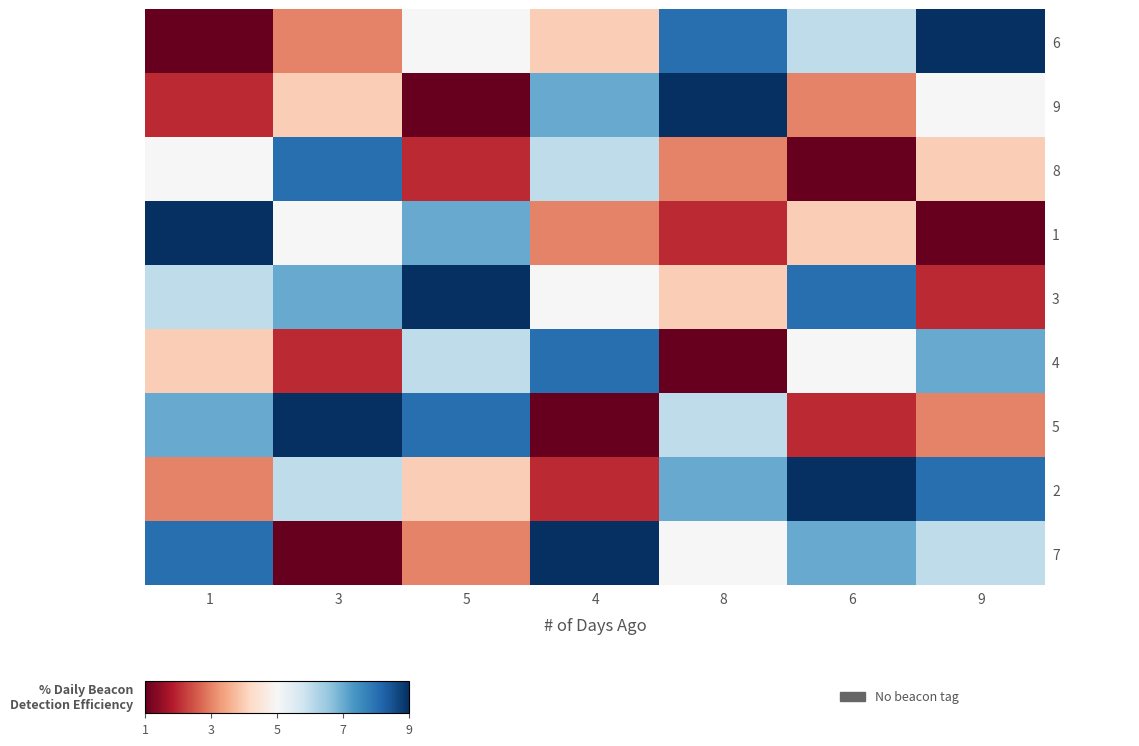

How many data points does each series have?

7